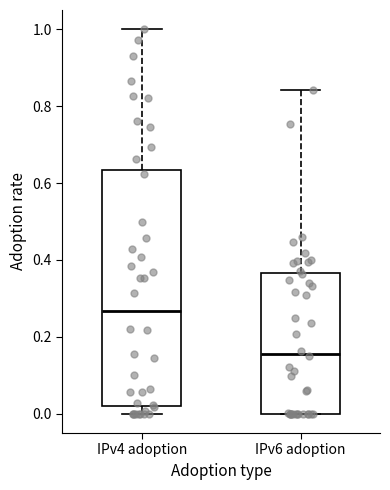

Which box's median line is the lowest?

IPv6 adoption